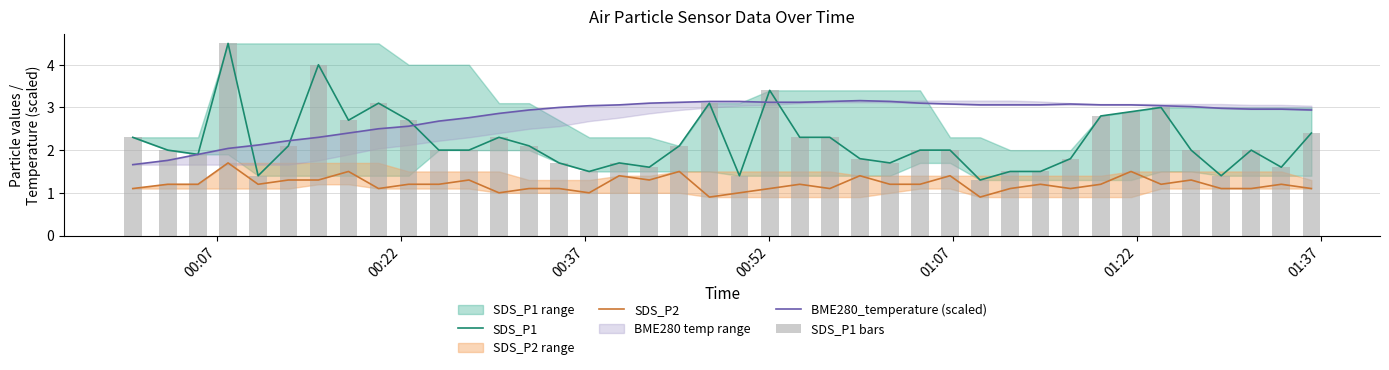

True or false: SDS_P1 and SDS_P2 intersect in this chart.

False